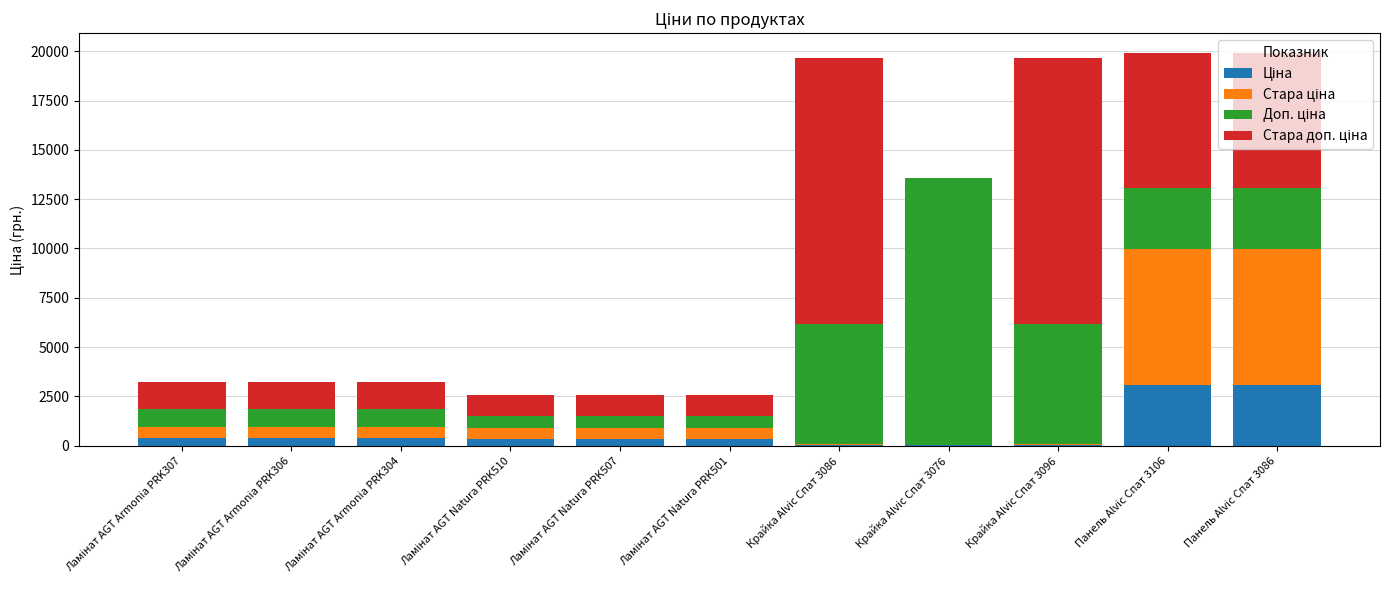

How many categories are shown in the chart?

11